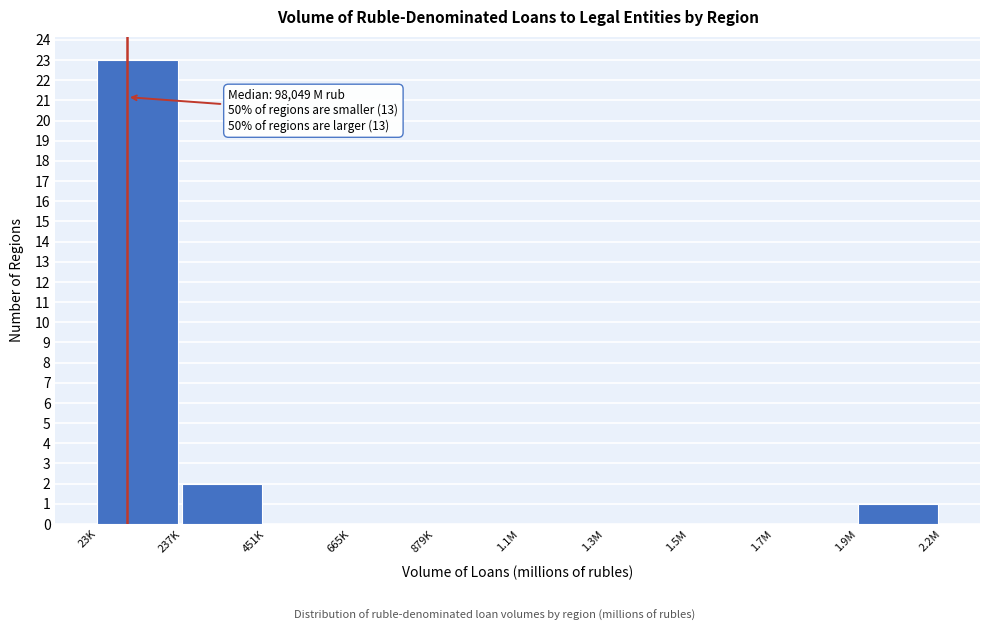

Reading right to left, what are all the values shown in this chart?

1.9M=1	1.7M=0	1.5M=0	1.3M=0	1.1M=0	879K=0	665K=0	451K=0	237K=2	23K=23